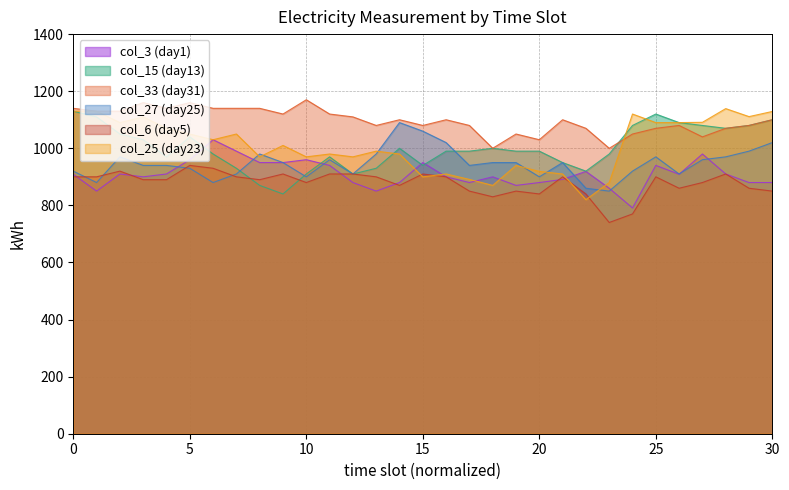

After their last crossing, which series has the higher values: col_3 (day1) or col_25 (day23)?

col_25 (day23)